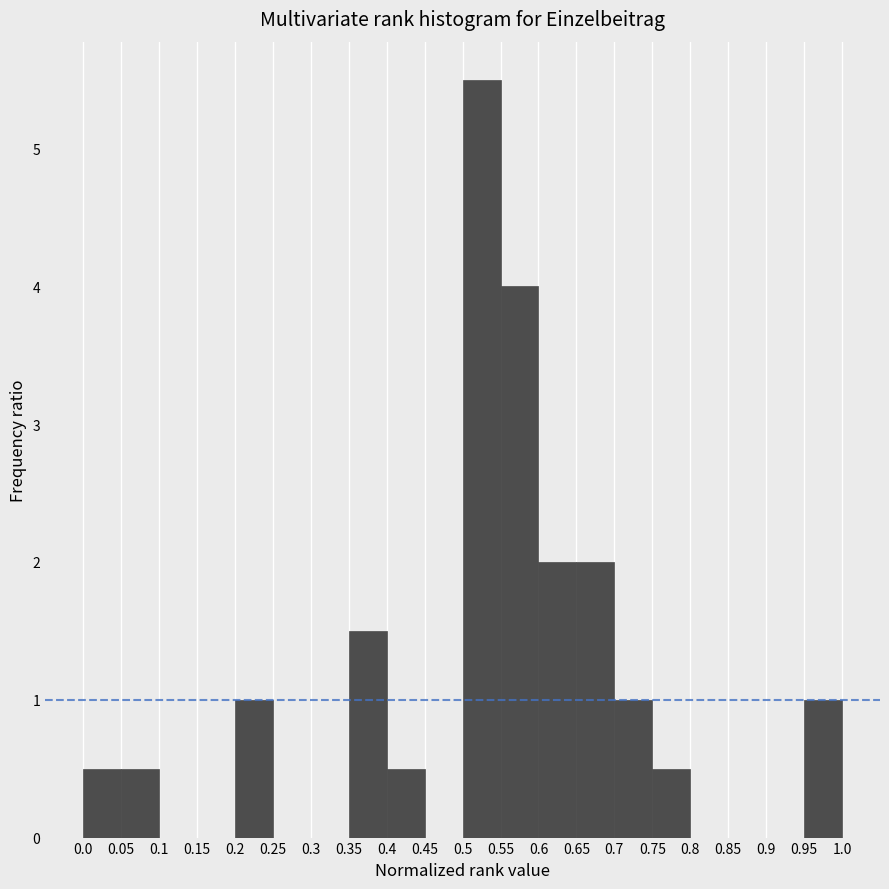

Reading left to right, list every bar in this chart as the range it spans on the x-axis followed by its height. The values are not printed on the chart, so give them approximately, as read against the axis.

0.0 to 0.05: 0.5
0.05 to 0.1: 0.5
0.1 to 0.15: 0
0.15 to 0.2: 0
0.2 to 0.25: 1.0
0.25 to 0.3: 0
0.3 to 0.35: 0
0.35 to 0.4: 1.5
0.4 to 0.45: 0.5
0.45 to 0.5: 0
0.5 to 0.55: 5.5
0.55 to 0.6: 4.0
0.6 to 0.65: 2.0
0.65 to 0.7: 2.0
0.7 to 0.75: 1.0
0.75 to 0.8: 0.5
0.8 to 0.85: 0
0.85 to 0.9: 0
0.9 to 0.95: 0
0.95 to 1.0: 1.0